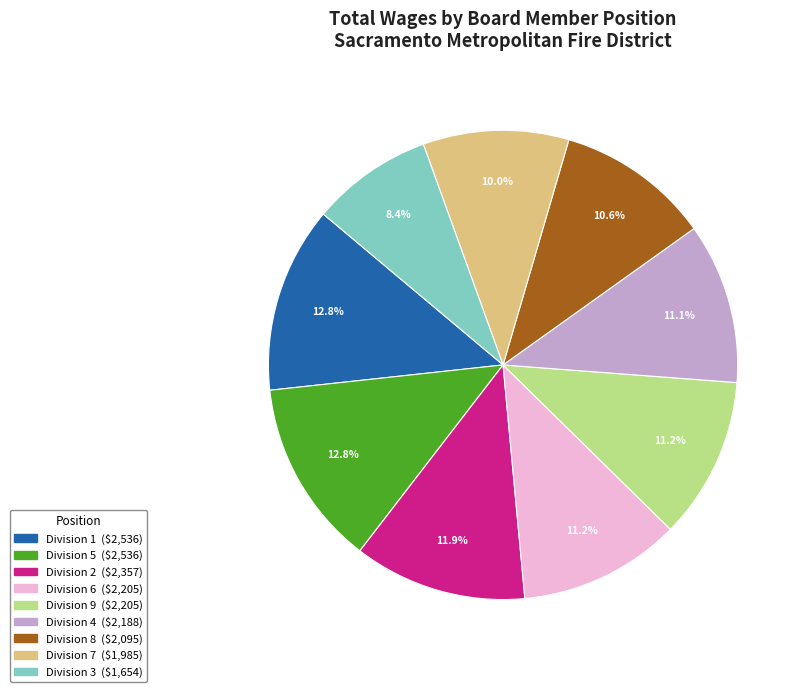

Does any single category account for the majority?

No